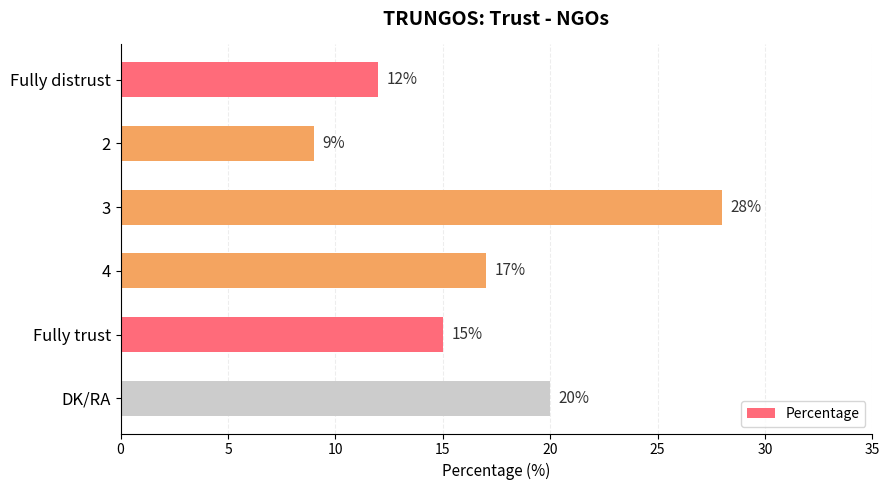

Reading top to bottom, list all the values displayed in this chart.

Fully distrust=12	2=9	3=28	4=17	Fully trust=15	DK/RA=20